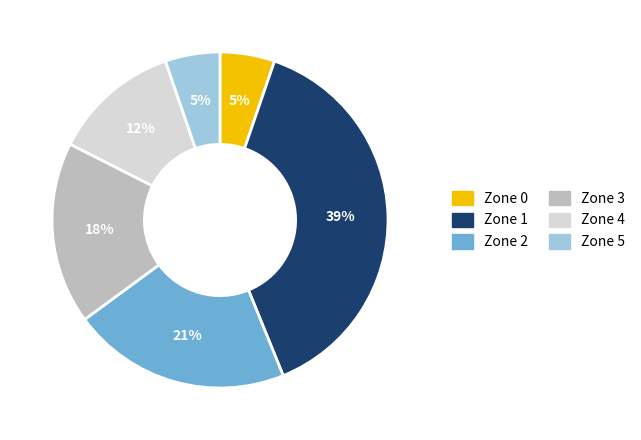

Is there a majority slice in this chart?

No